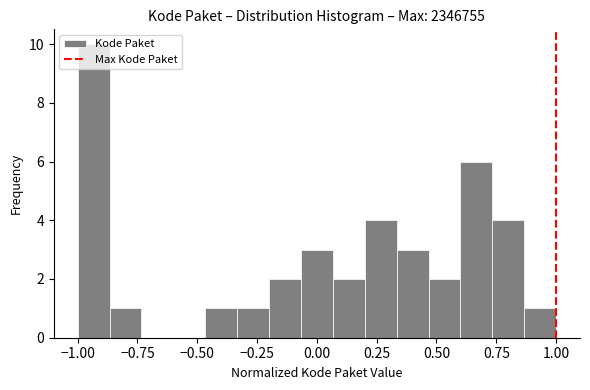

Read against the x-axis, roughly where is the centre of the tallest bar?

-0.95